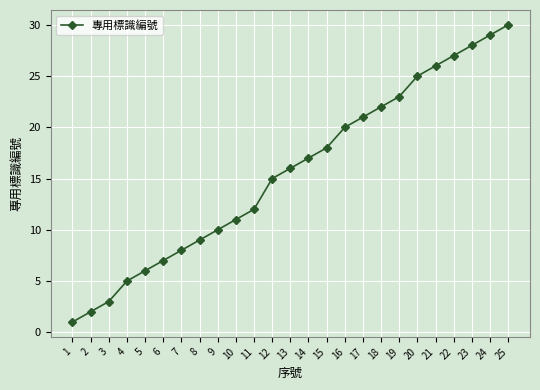

At which category does the chart reach its minimum across all series?

1